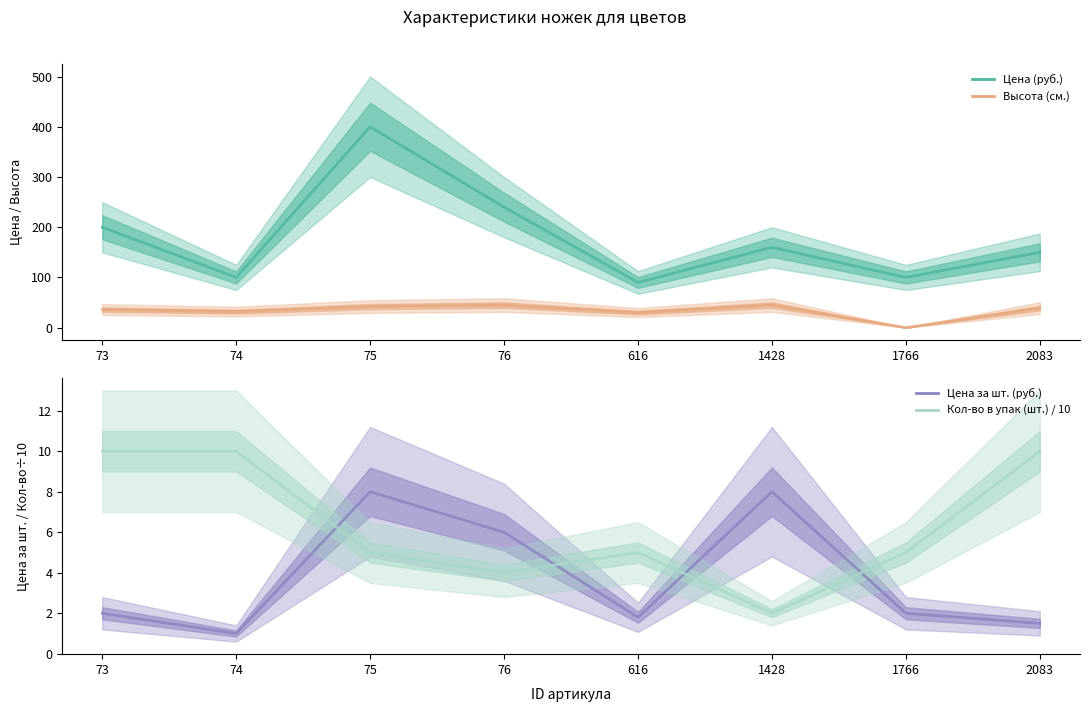

What is the value of the Кол-во в упак (шт.) / 10 point at the 5th from the left?

5.0